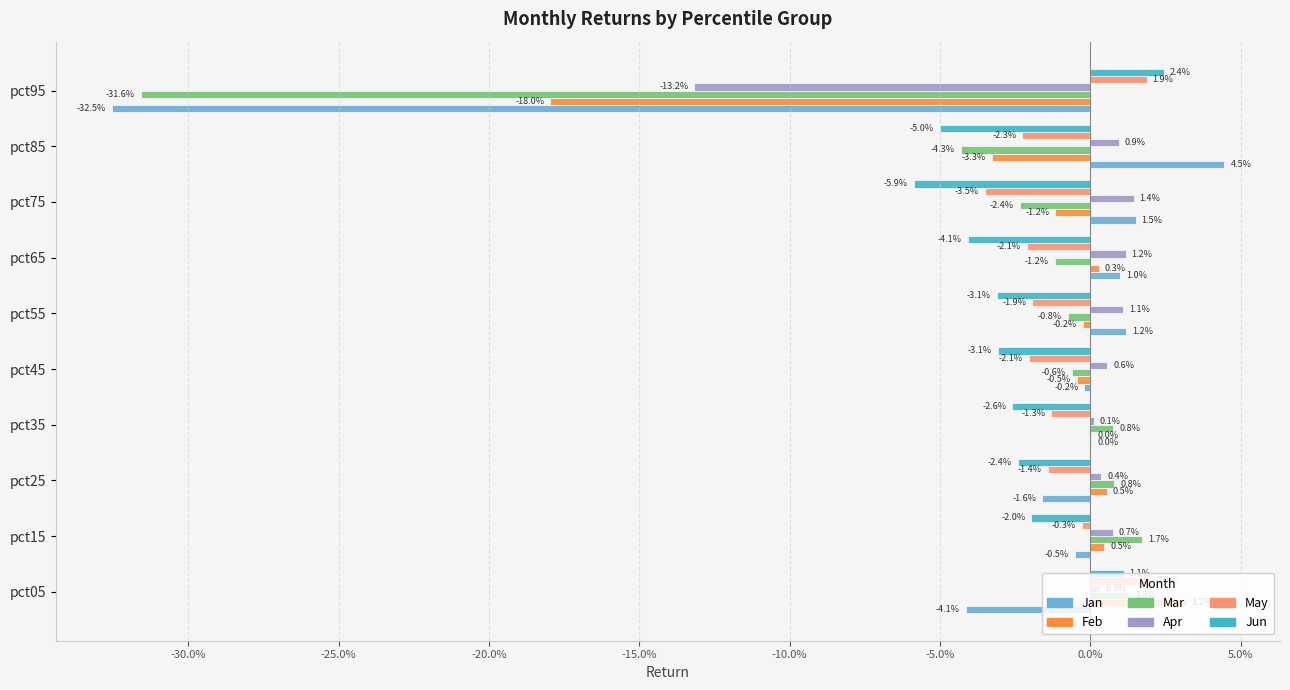

What are all the series names shown in the legend?

Jan, Feb, Mar, Apr, May, Jun